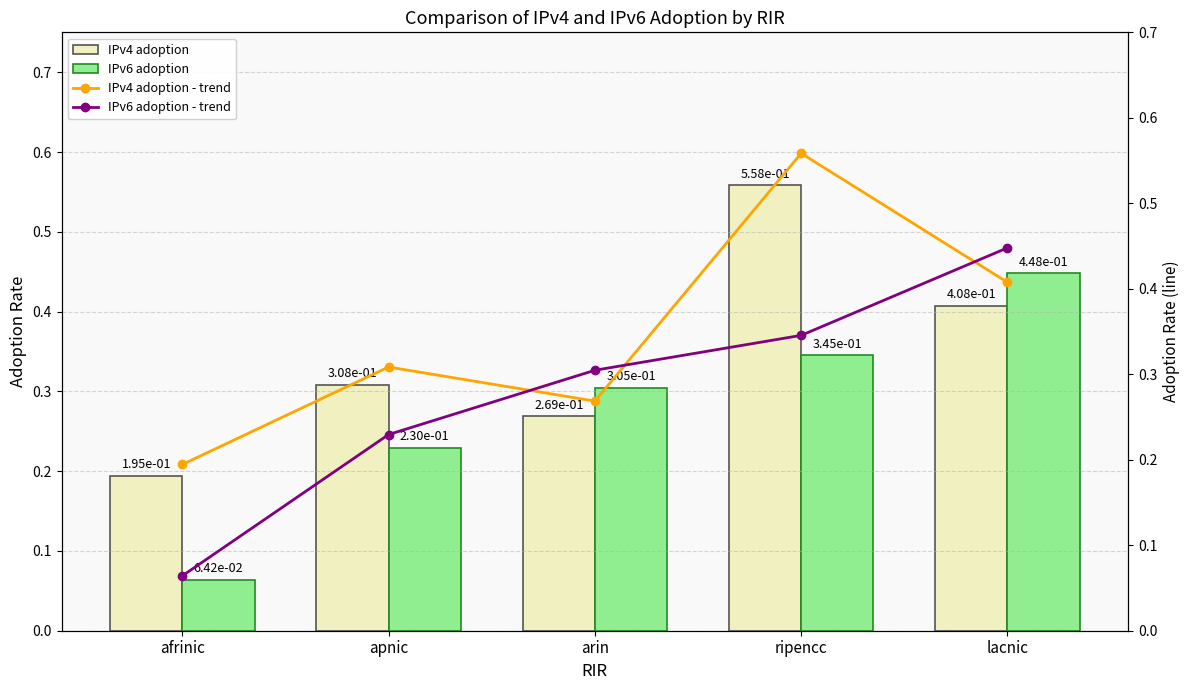

What is the minimum value for IPv4 adoption?

0.2